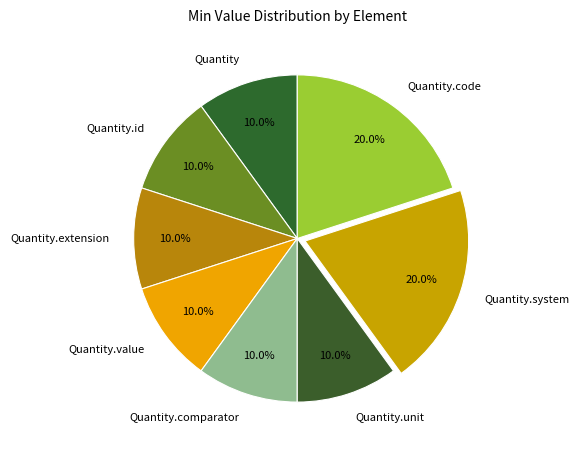

Is Quantity.value the majority of the pie?

No